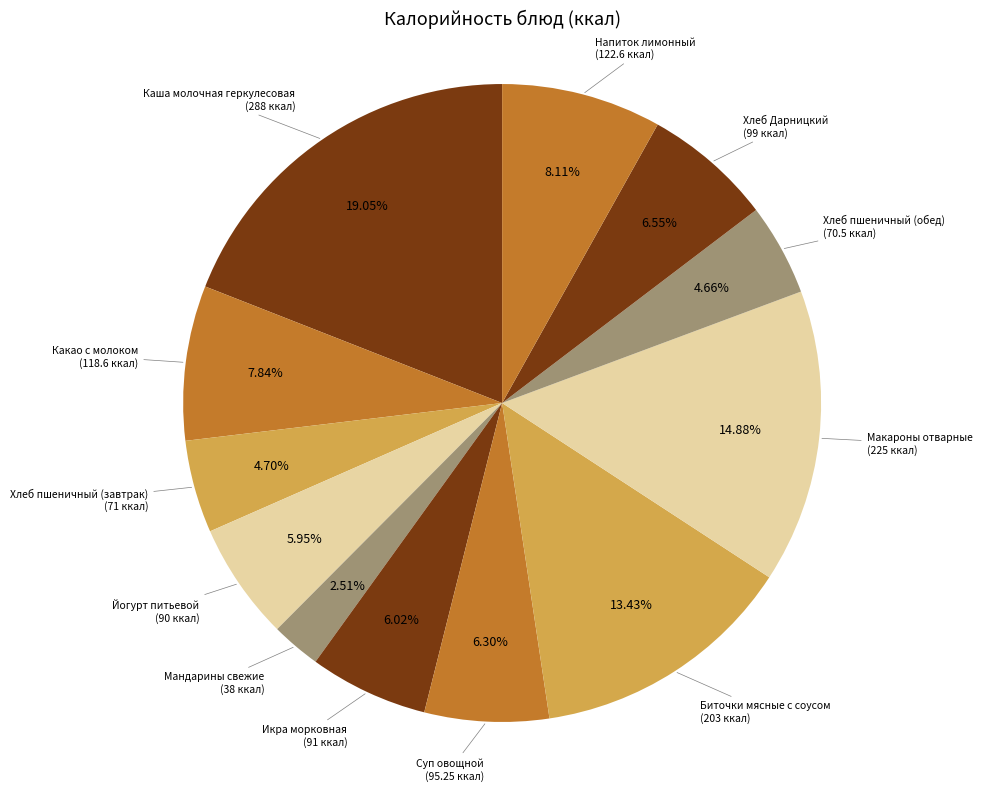

To the nearest percent, what portion does Икра морковная represent?

6%